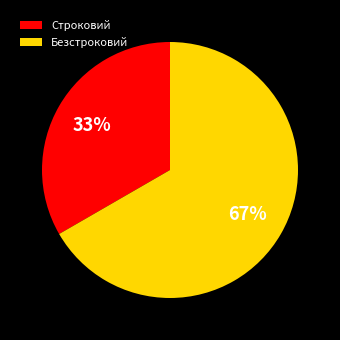

What is the smallest slice in the pie chart?

Строковий